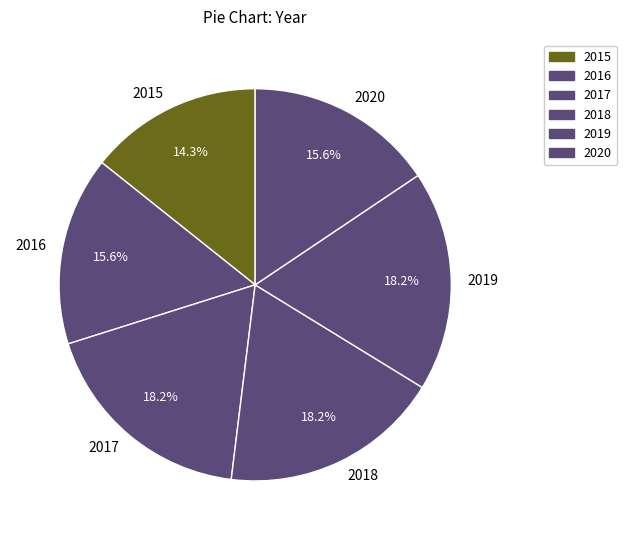

To the nearest percent, what percentage of the pie is 2015?

14%